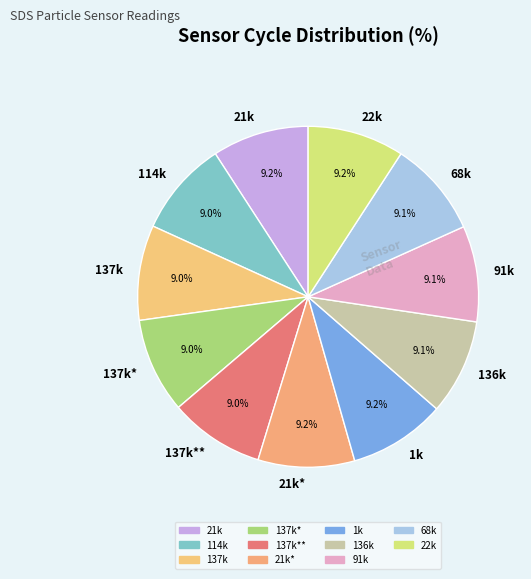

What is the total percentage of 68k and 1k?

18.3%